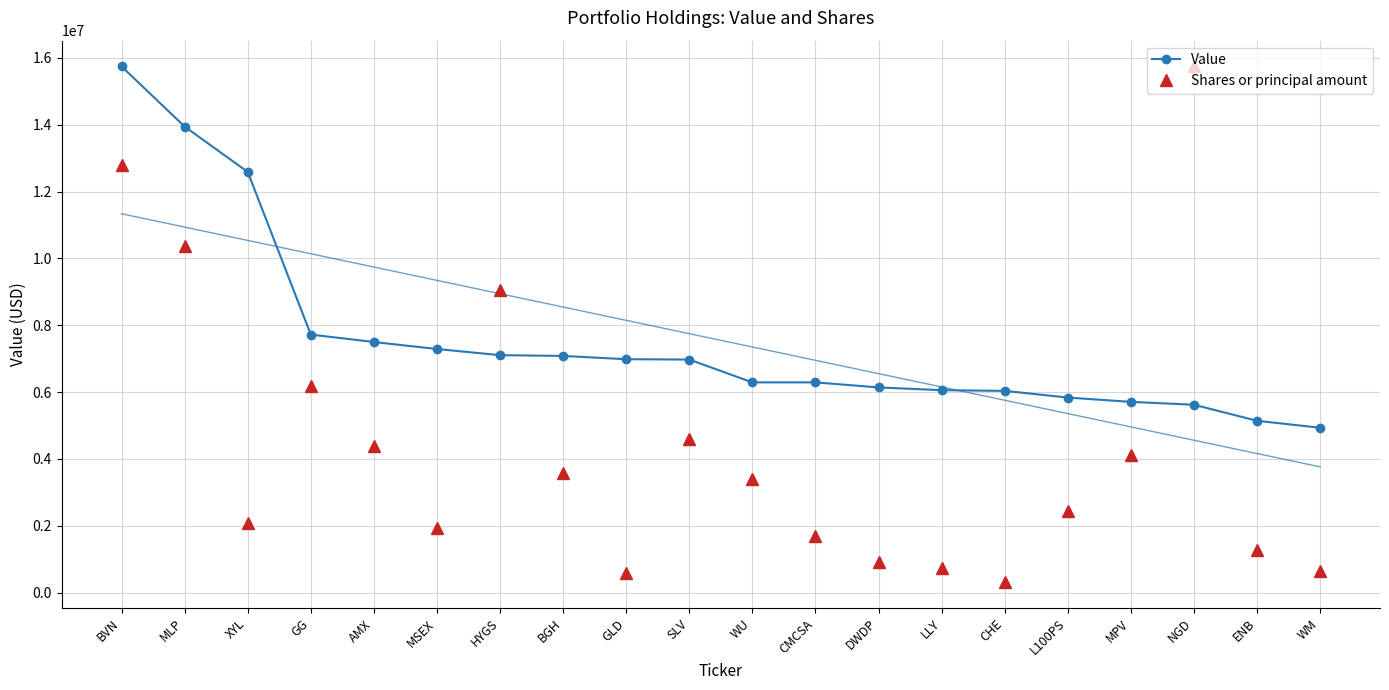

Read the Shares or principal amount value at WM.

654796.6